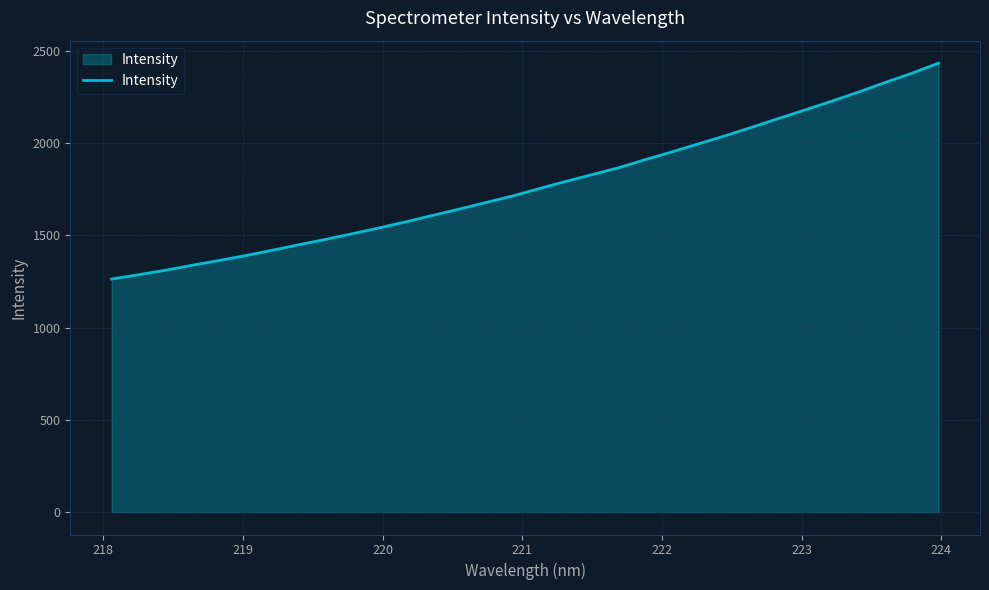

What is the difference between the maximum and minimum values?

1171.0